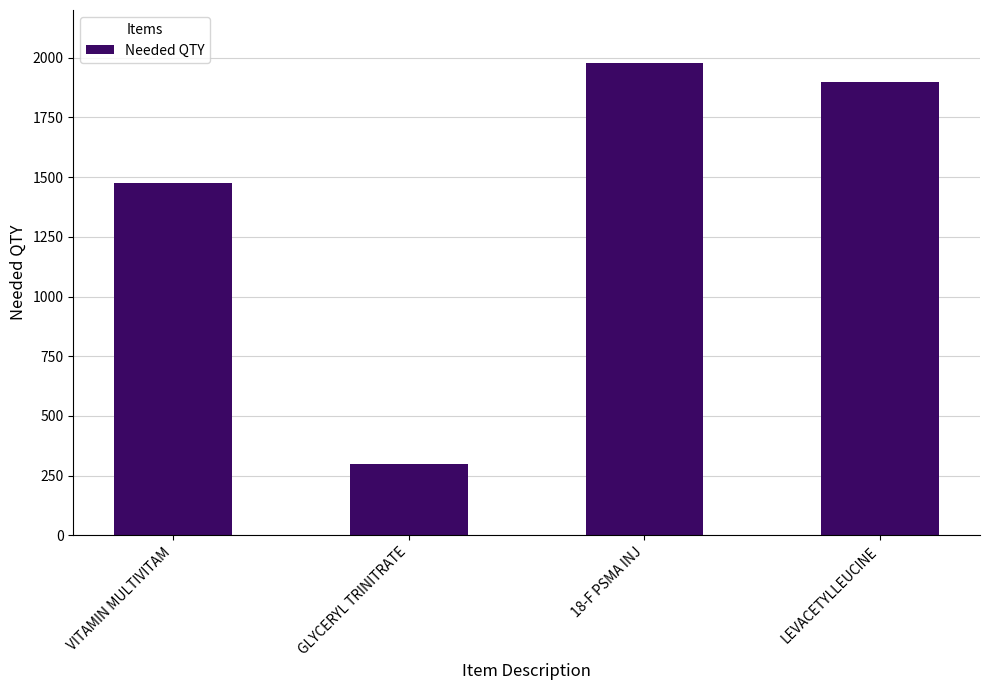

True or false: the data shows 651 at 18-F PSMA INJ.

False